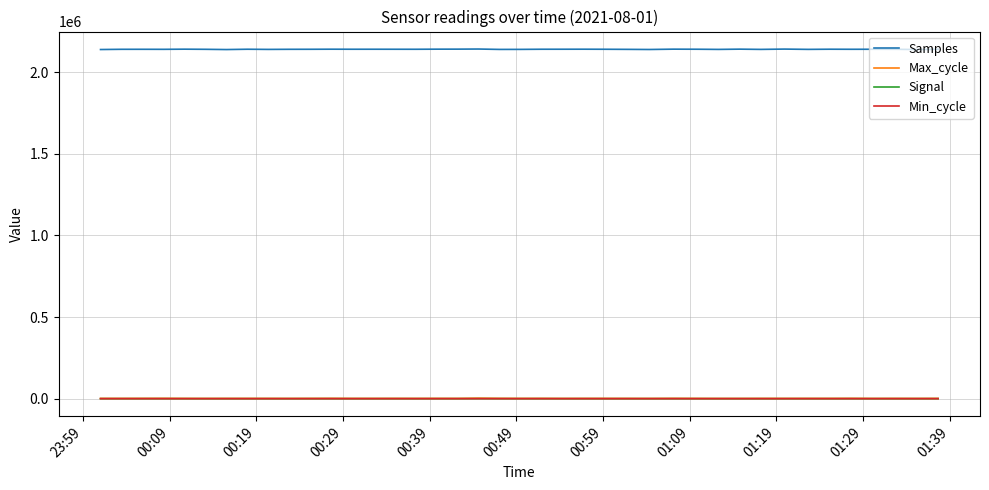

True or false: Samples and Max_cycle cross at least once.

False